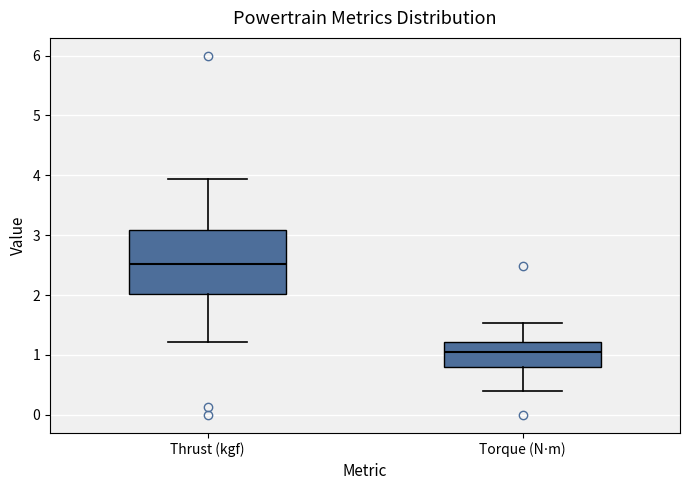

Reading left to right, transcribe this box plot: for each box, give where its median line is, the range the box spans, and where its two whiskers end, as read against the y-axis. The values are not printed on the chart, so give them approximately, as read against the axis.

Thrust (kgf): median 2.5, box 2.0 to 3.1, whiskers 1.2 to 3.9
Torque (N⋅m): median 1.0, box 0.8 to 1.2, whiskers 0.4 to 1.5